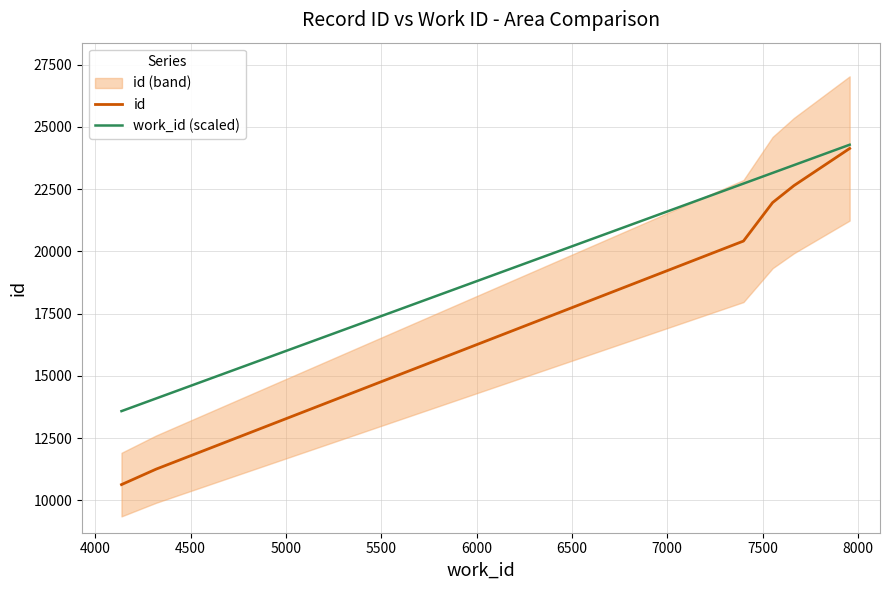

Count the number of categories in the chart.

6